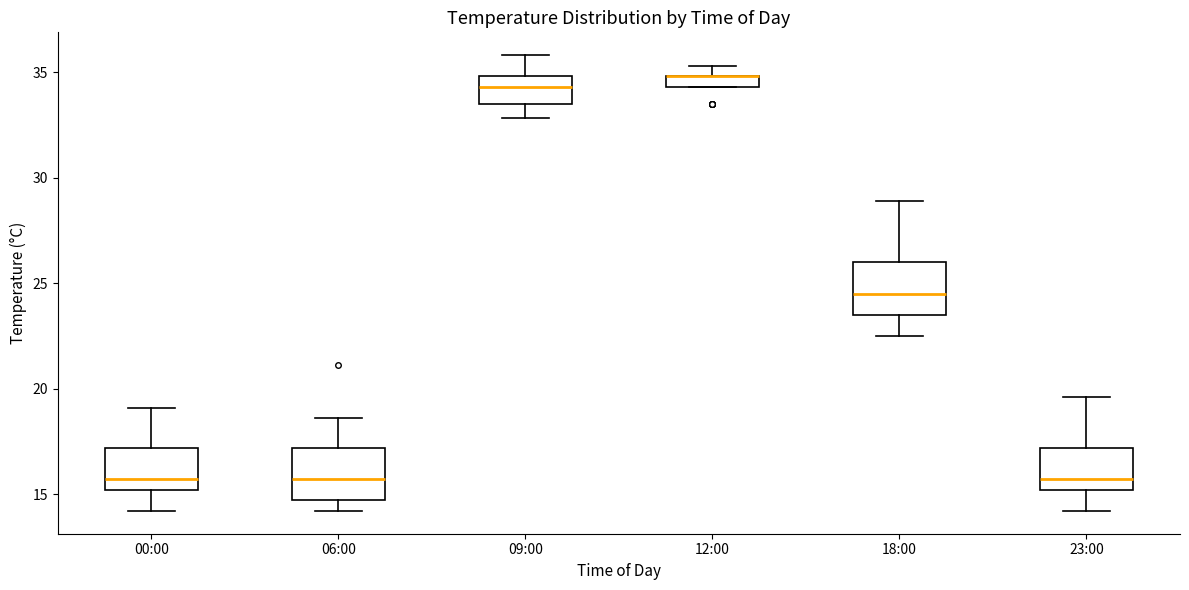

Where is the upper edge of the box for 12:00 on the y-axis? The values are not printed on the chart, so give them approximately, as read against the axis.

35.0